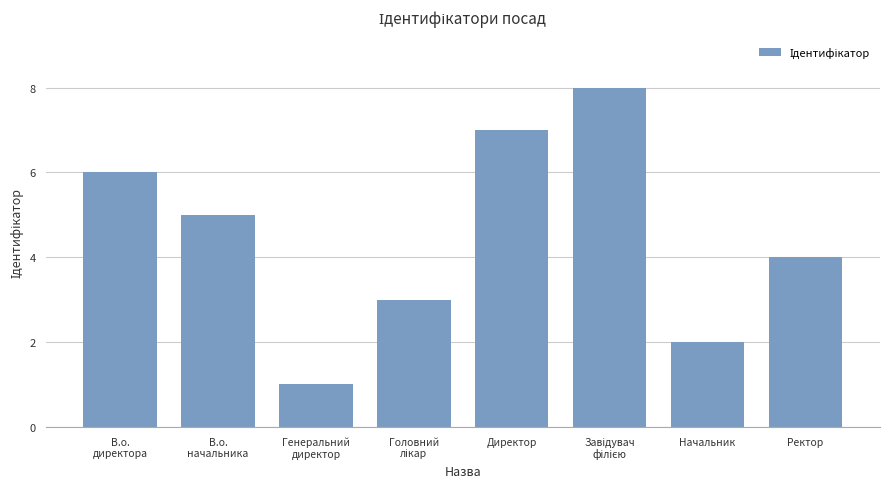

What is the sum of all values?

36